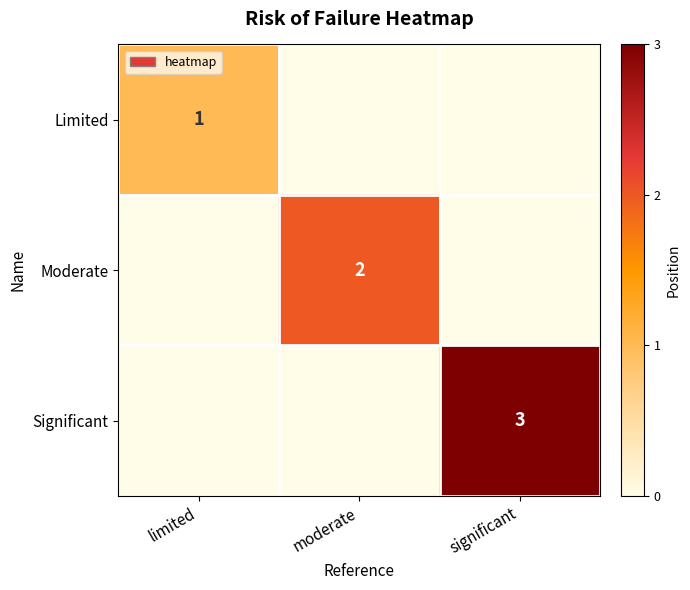

Which label corresponds to the smallest value in the chart?

moderate